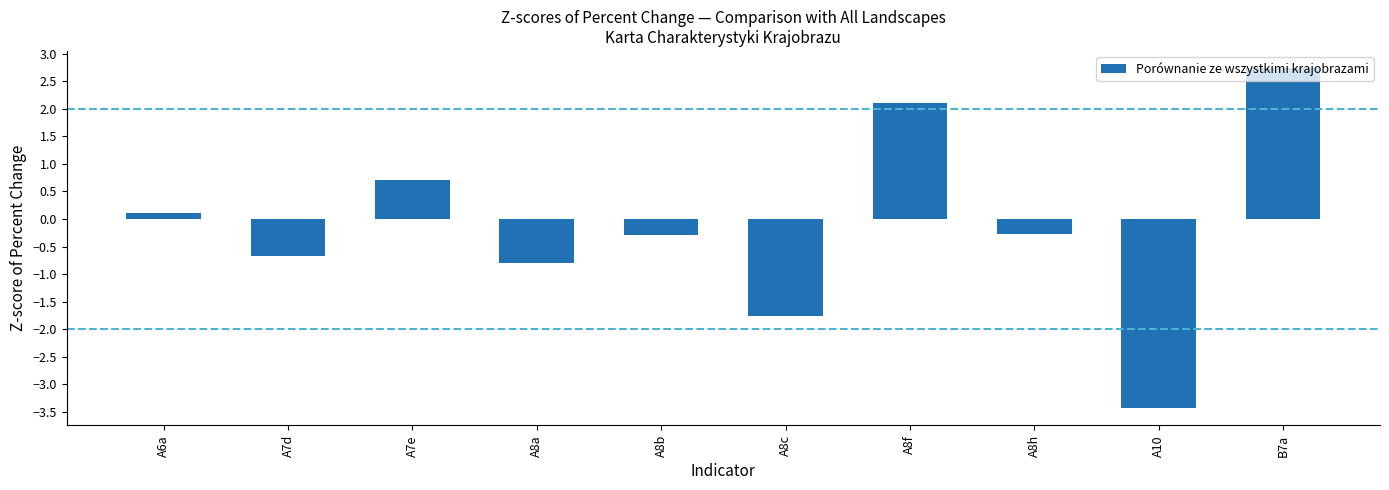

How many data points are above 0?

4